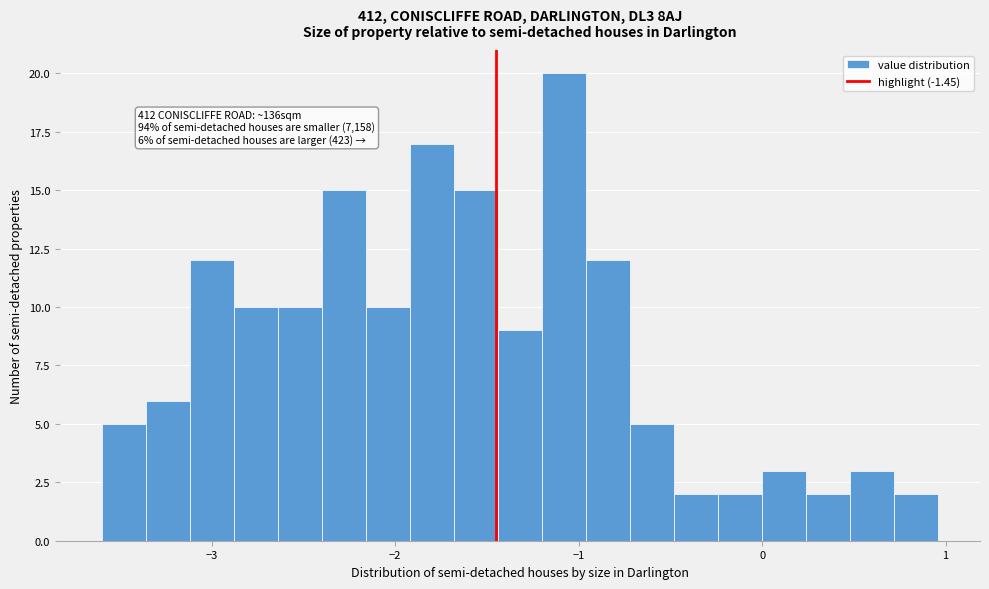

Around what value on the x-axis is the tallest bar? Give the approximate position of its centre, as read against the axis.

-1.1